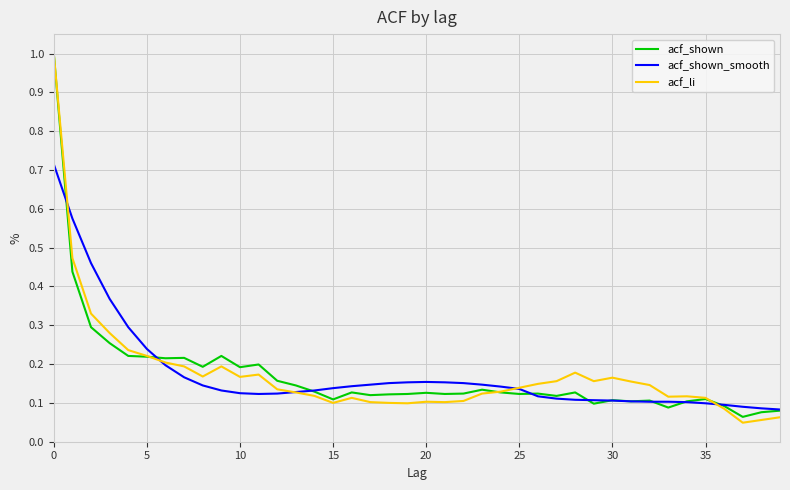

What is the greatest value displayed?

1.0